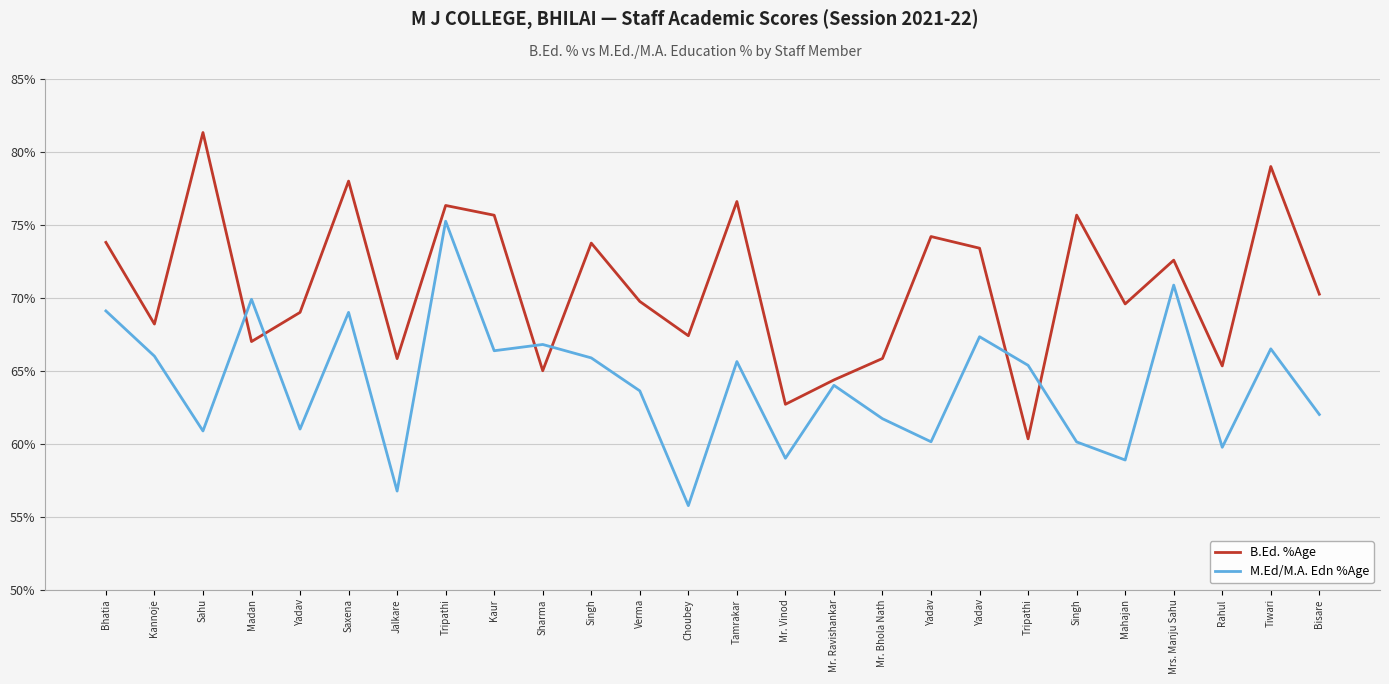

How many intersections are there between B.Ed. %Age and M.Ed/M.A. Edn %Age?

6